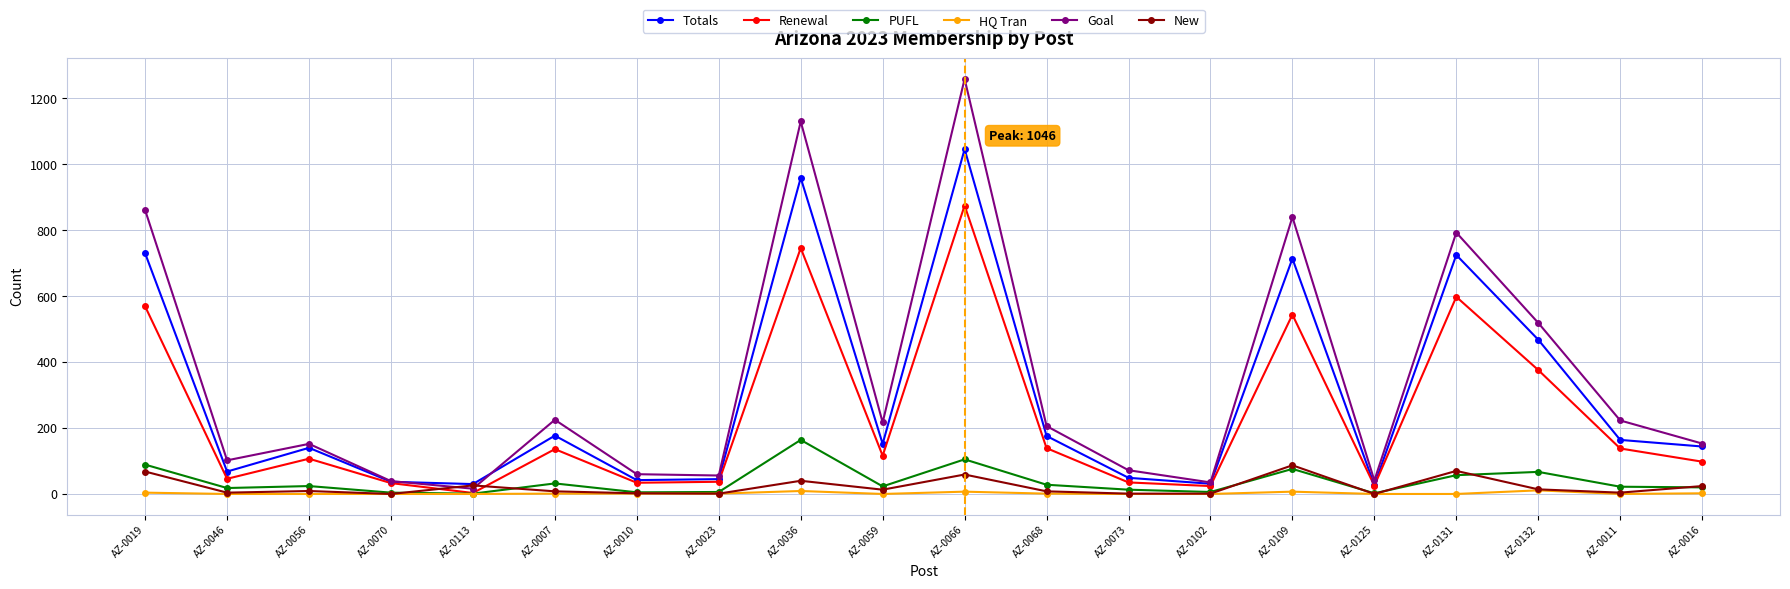

The value of Renewal at AZ-0068 is 139. True or false?

True